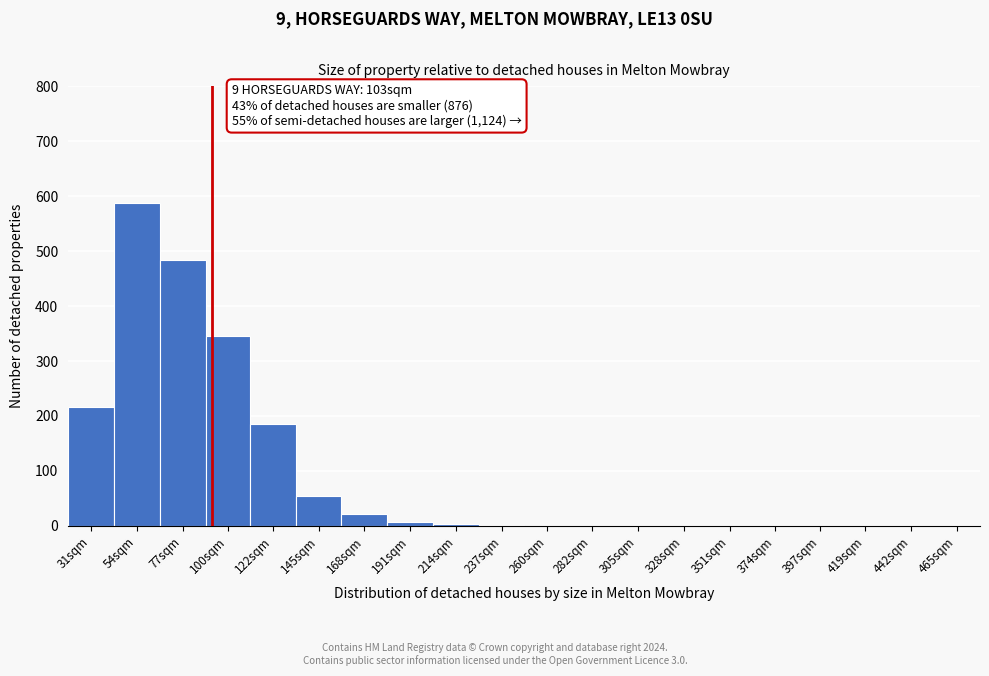

Is it true that the value at 397sqm is 0?

True